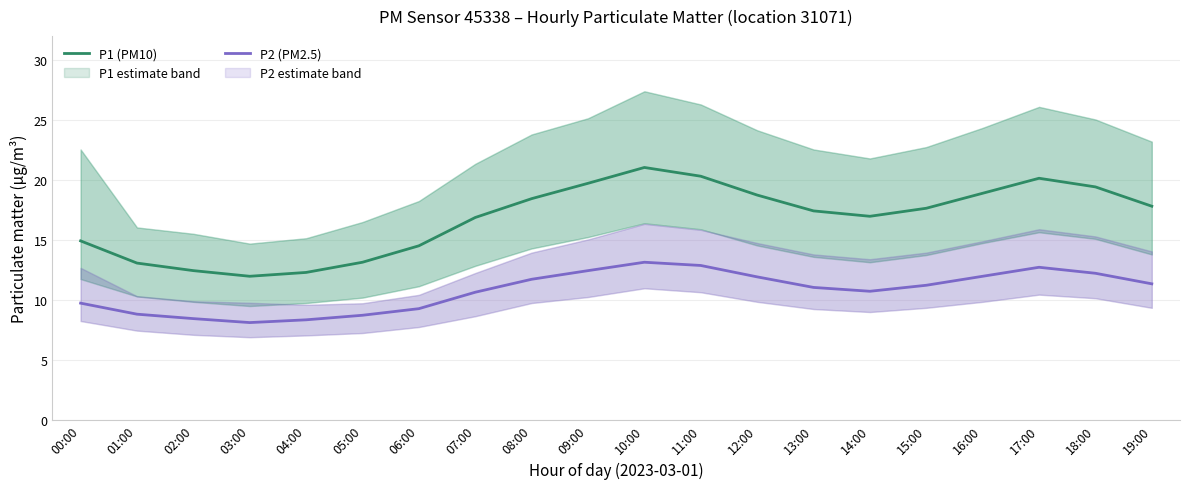

What is the sum of the P1 (PM10) values at 18:00 and 01:00?

32.5